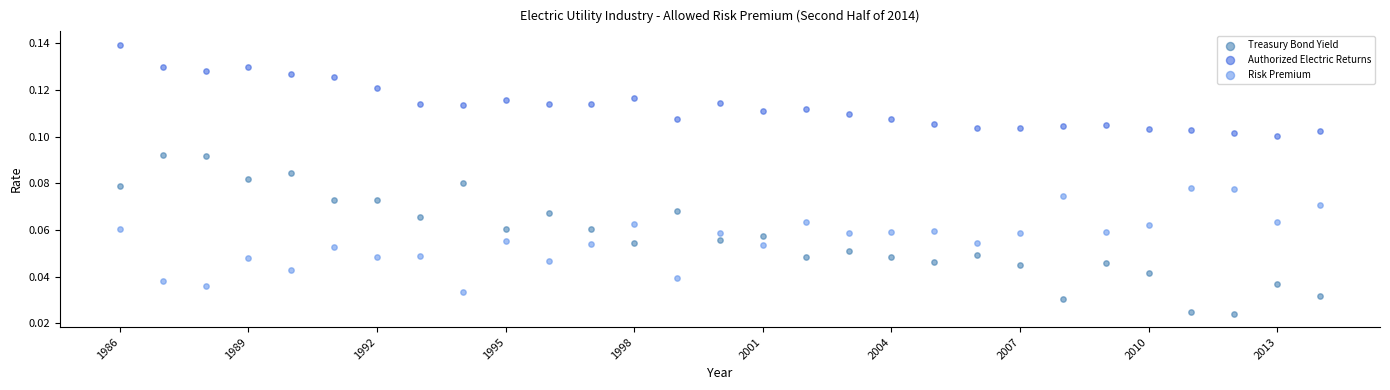

Which series has the widest spread of Y values?

Treasury Bond Yield